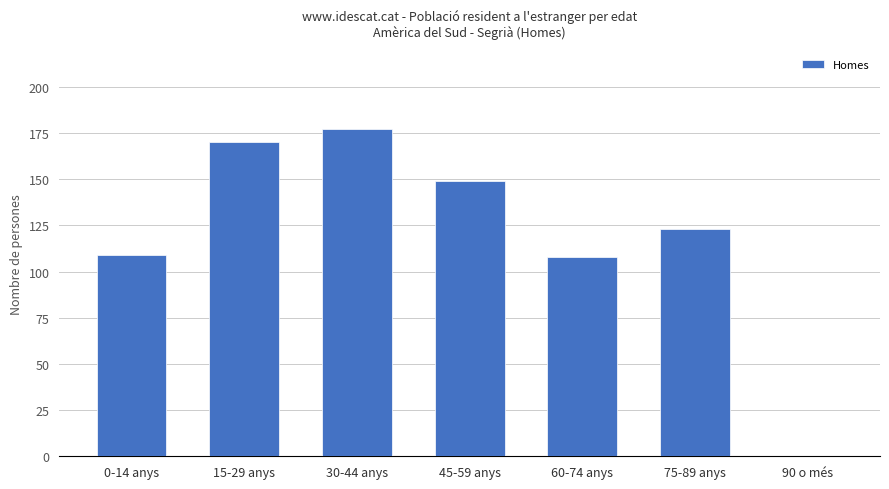

Reading left to right, transcribe all the data shown in this chart.

109	170	177	149	108	123	0